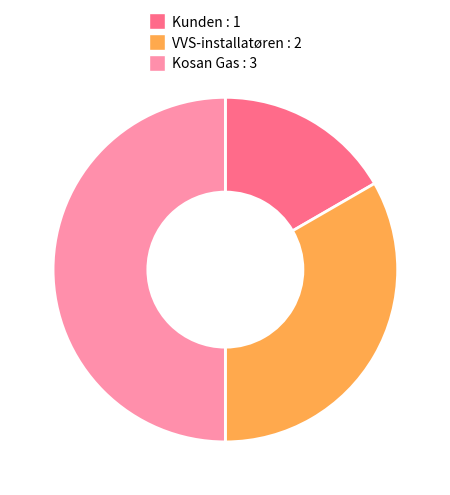

Do Kosan Gas and Kunden together represent more than half of the pie?

Yes